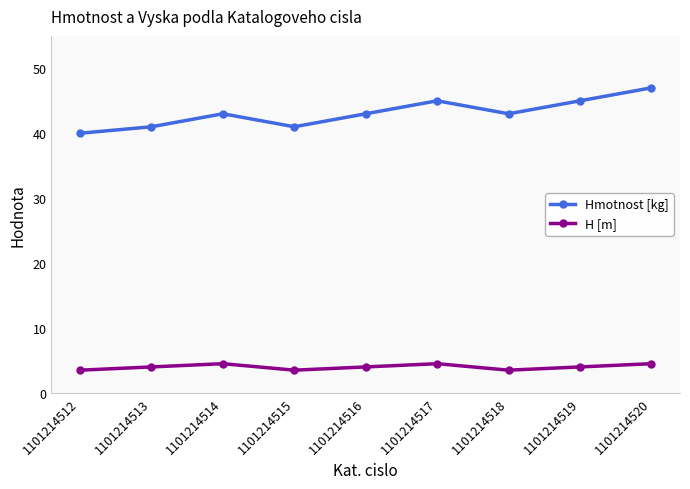

Reading right to left, what are all the values shown in this chart?

Hmotnost [kg]: 47.0	45.0	43.0	45.0	43.0	41.0	43.0	41.0	40.0
H [m]: 4.5	4.0	3.5	4.5	4.0	3.5	4.5	4.0	3.5